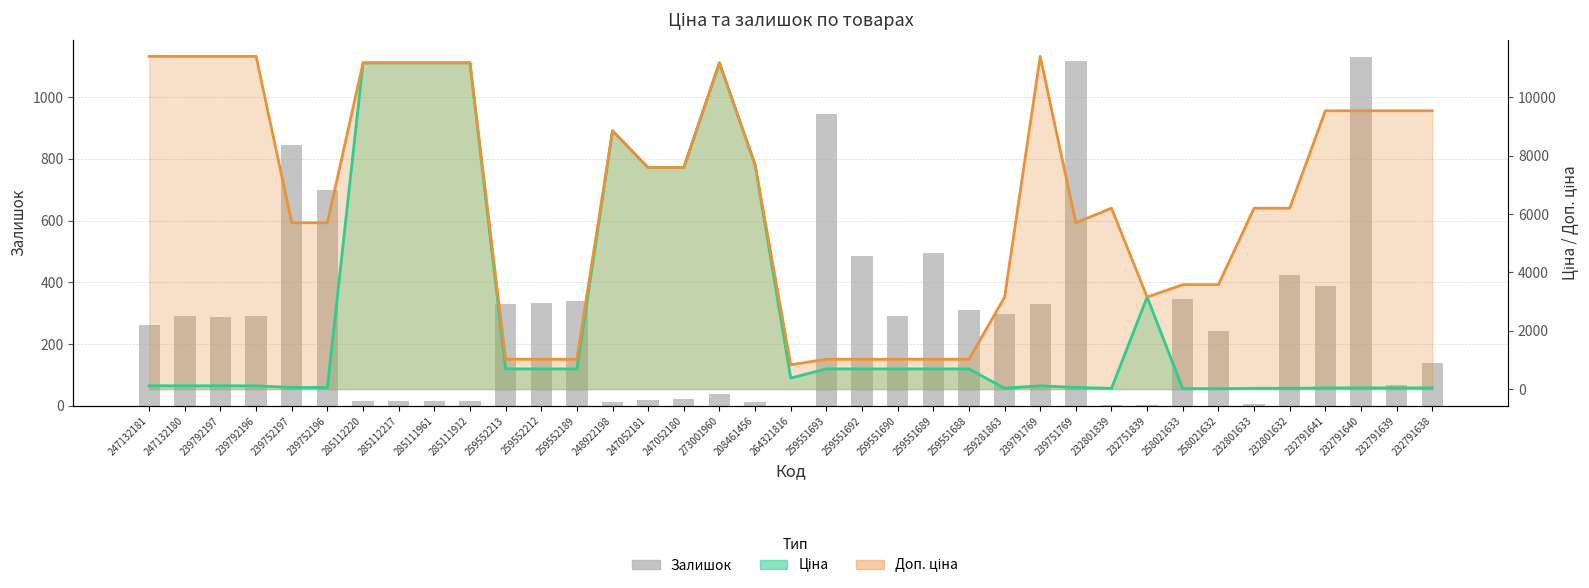

What is the sum of the values at 285111912 and 239752196?

713